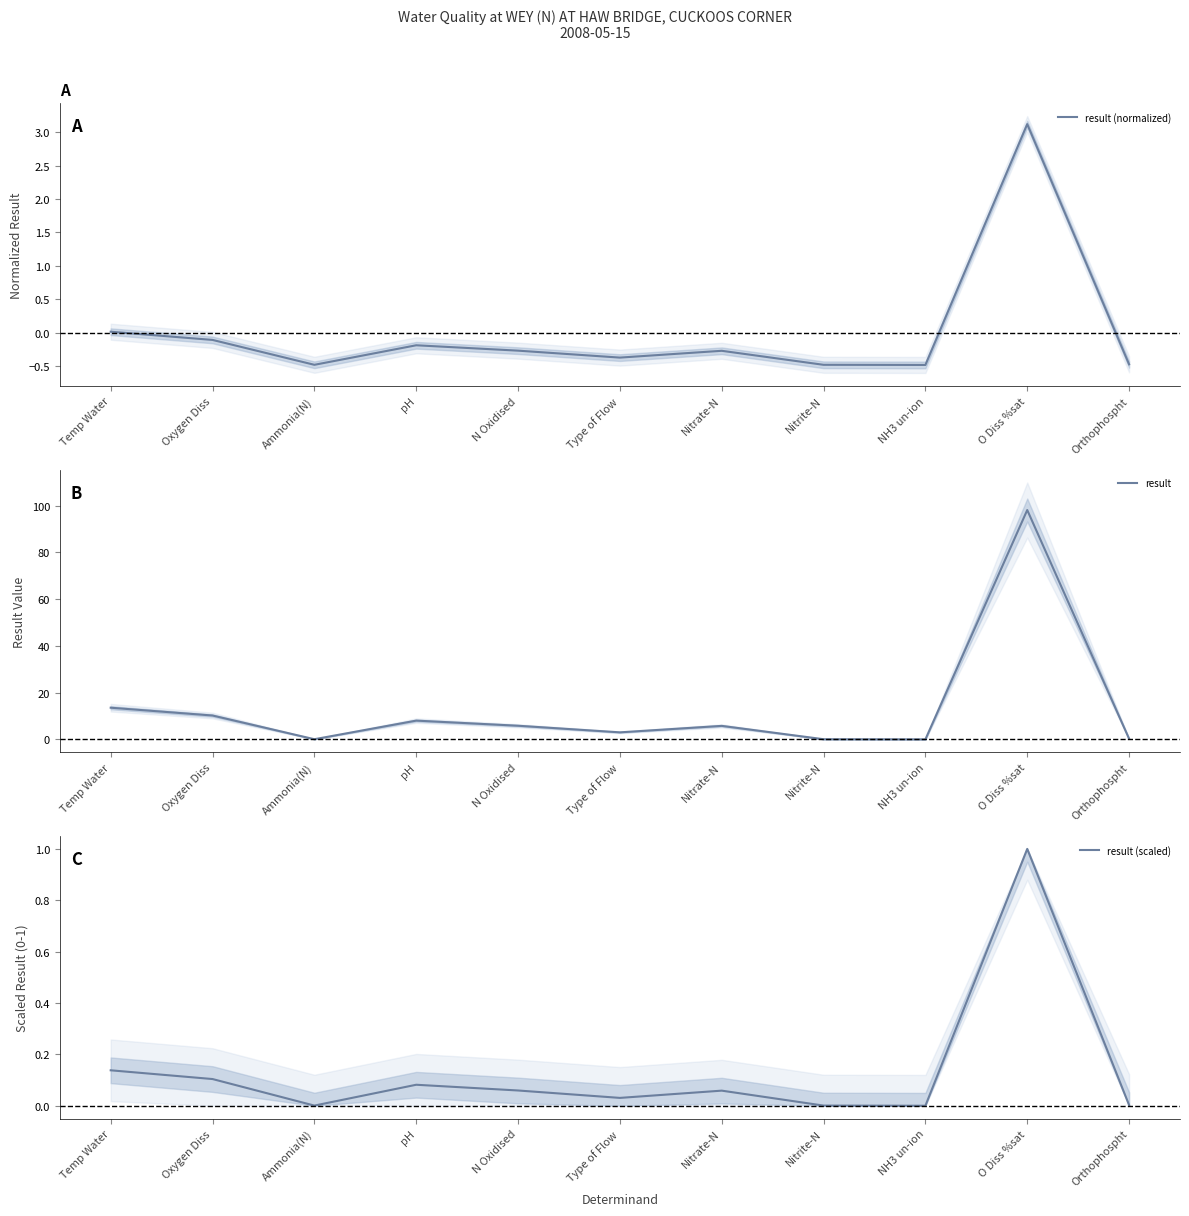

Is the value of result at Nitrate-N greater than the value of result (normalized) at Ammonia(N)?

Yes